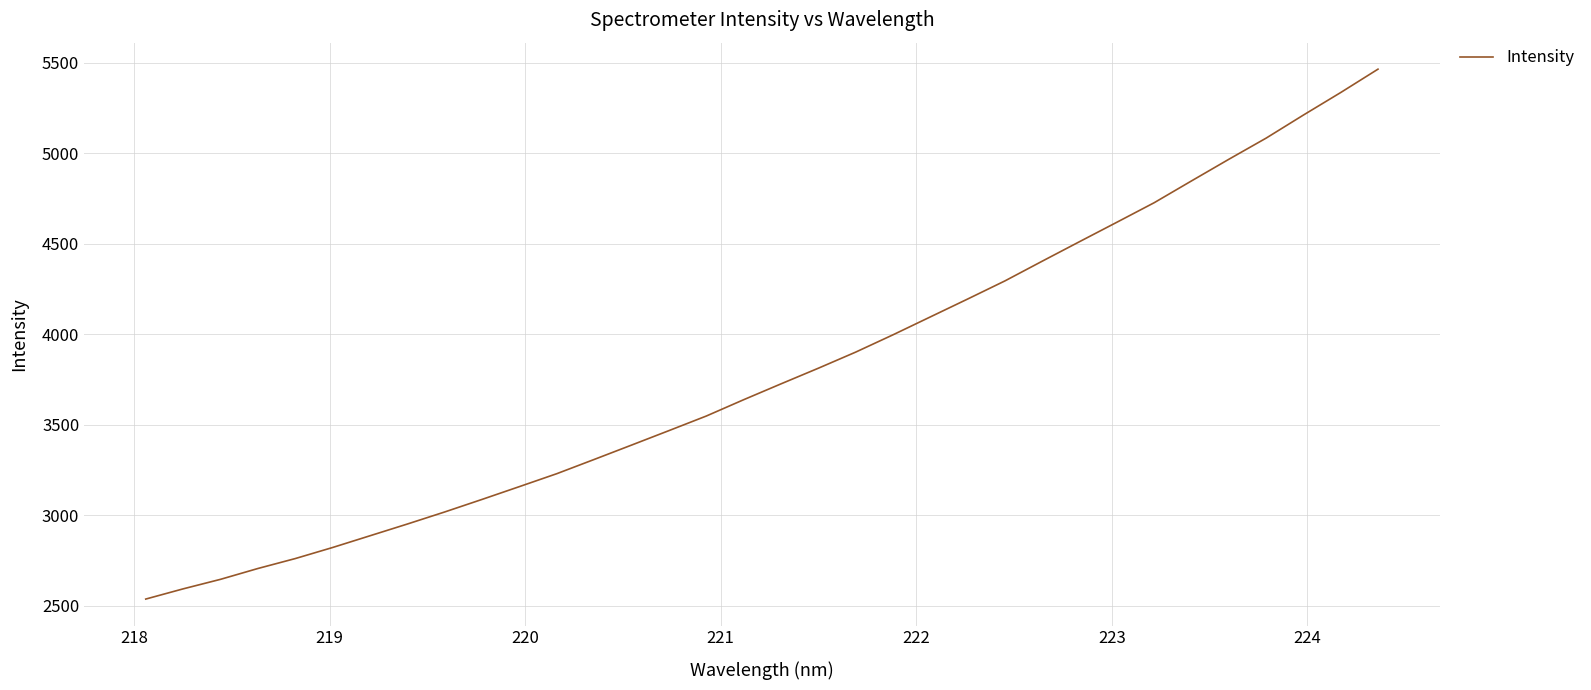

What is the greatest value displayed?

5463.7